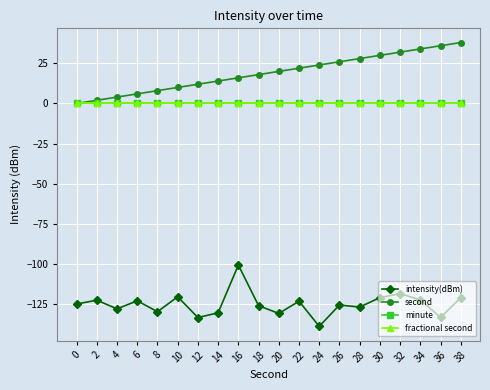

The intensity(dBm) series shows -138.9 at 24. True or false?

True